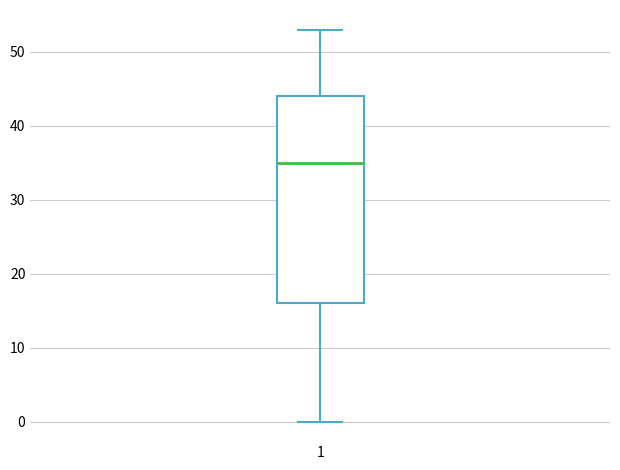

Transcribe this box plot: give where the median line is, the range the box spans, and where the two whiskers end, as read against the y-axis. The values are not printed on the chart, so give them approximately, as read against the axis.

median 35, box 16 to 44, whiskers 0 to 53